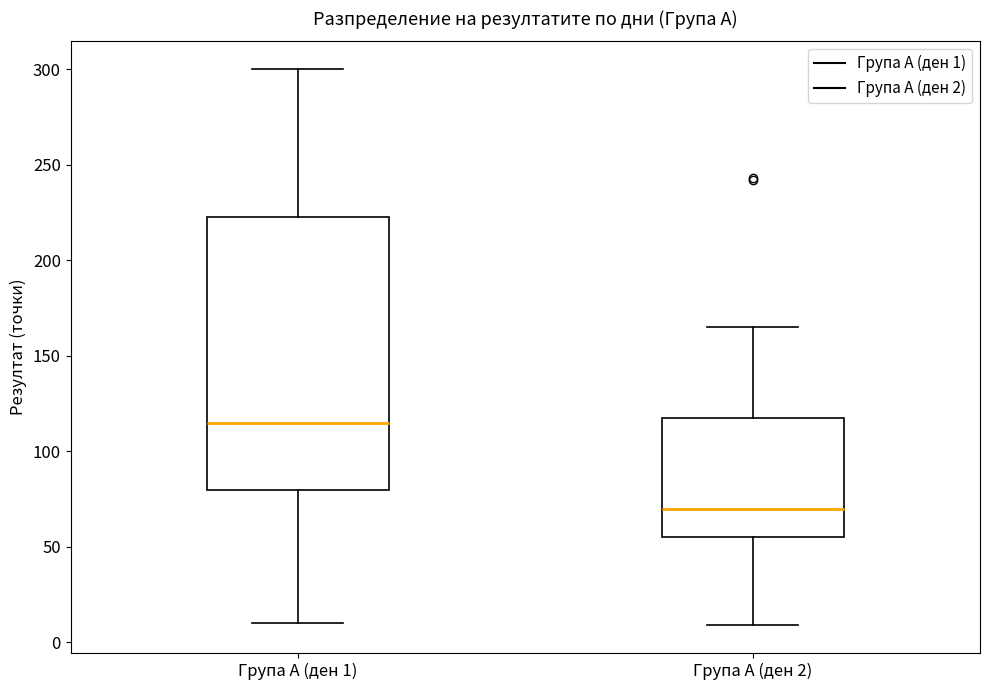

Reading left to right, transcribe this box plot: for each box, give where its median line is, the range the box spans, and where its two whiskers end, as read against the y-axis. The values are not printed on the chart, so give them approximately, as read against the axis.

Група A (ден 1): median 115, box 80 to 225, whiskers 10 to 300
Група A (ден 2): median 70, box 55 to 120, whiskers 10 to 165